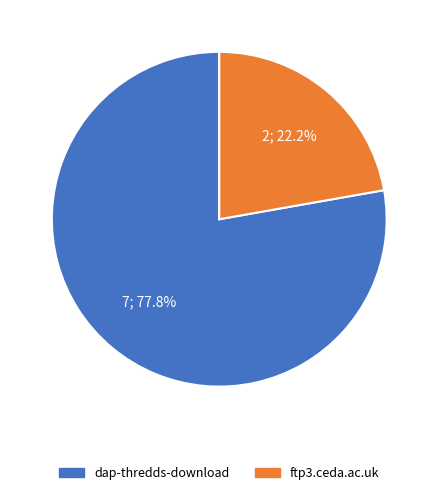

To the nearest percent, what percentage of the pie is dap-thredds-download?

78%